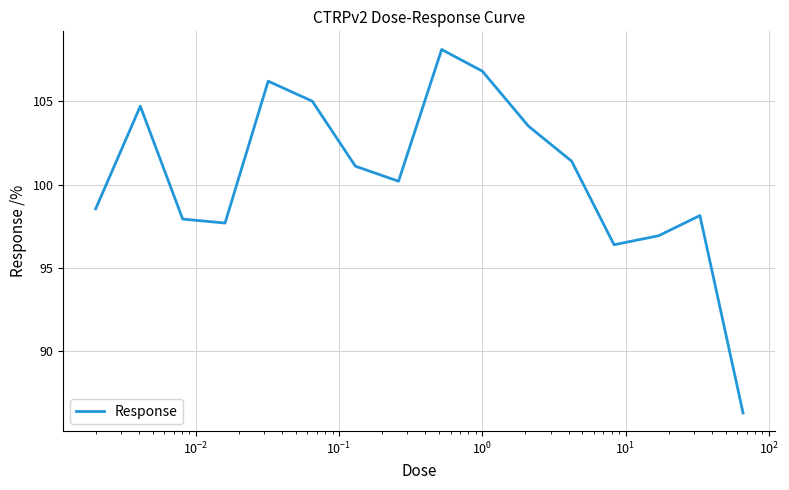

What is the difference between the maximum and minimum values?

21.8